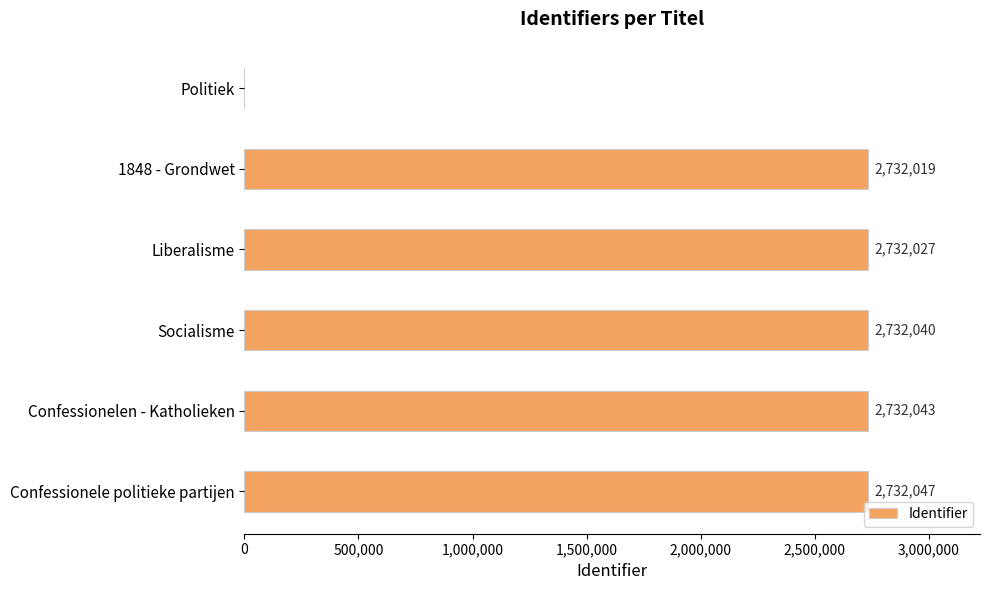

How many distinct data groups are displayed?

1